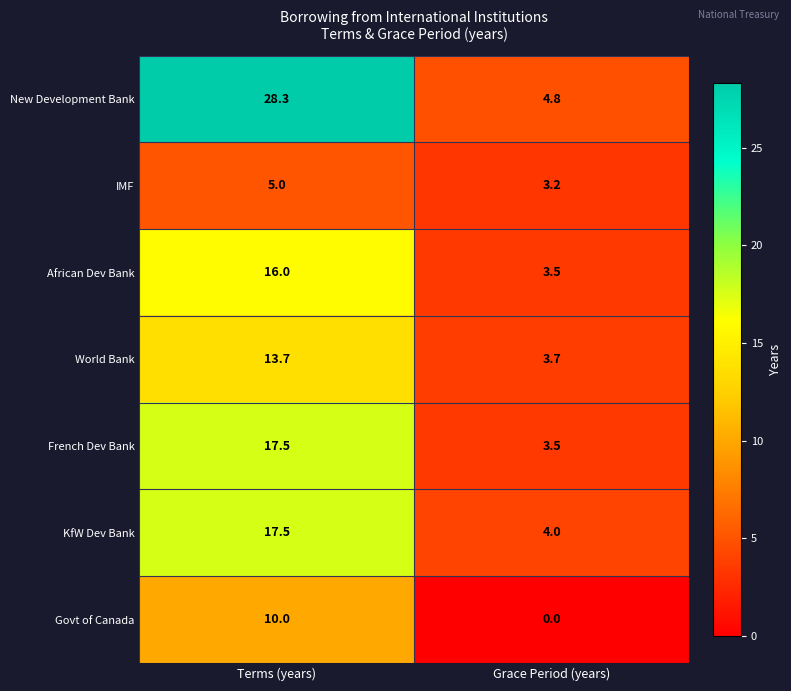

Reading left to right, transcribe all the data shown in this chart.

New Development Bank: 28.3	4.8
IMF: 5.0	3.2
African Dev Bank: 16.0	3.5
World Bank: 13.7	3.7
French Dev Bank: 17.5	3.5
KfW Dev Bank: 17.5	4.0
Govt of Canada: 10.0	0.0